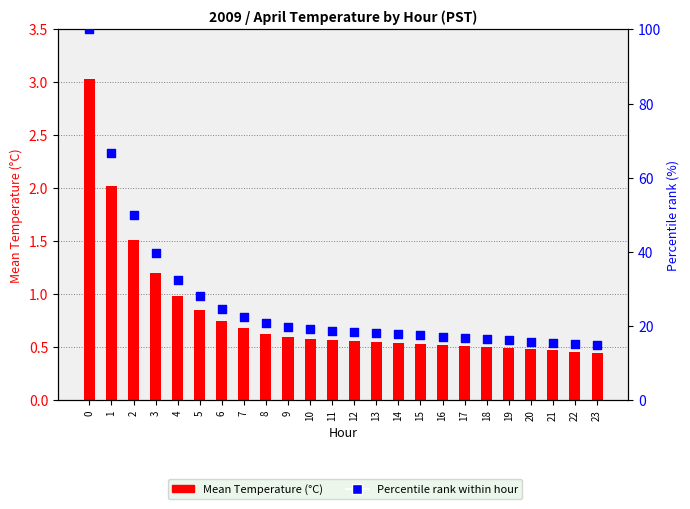

Which series contains the highest Y value?

Percentile rank within hour